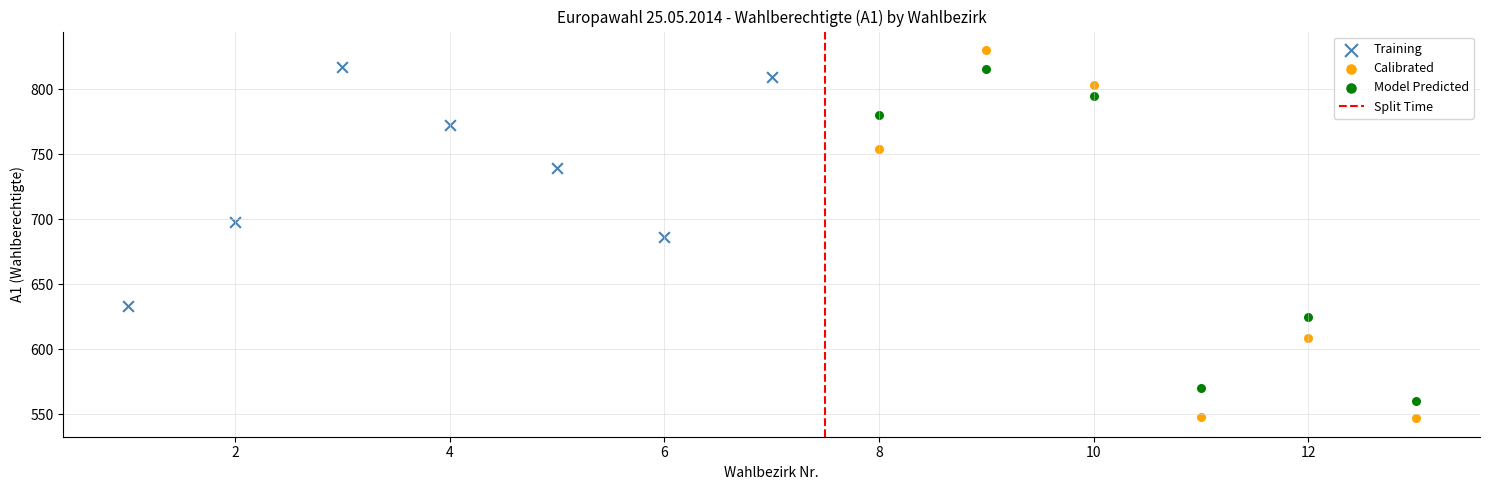

Which series reaches the maximum Y coordinate?

Calibrated